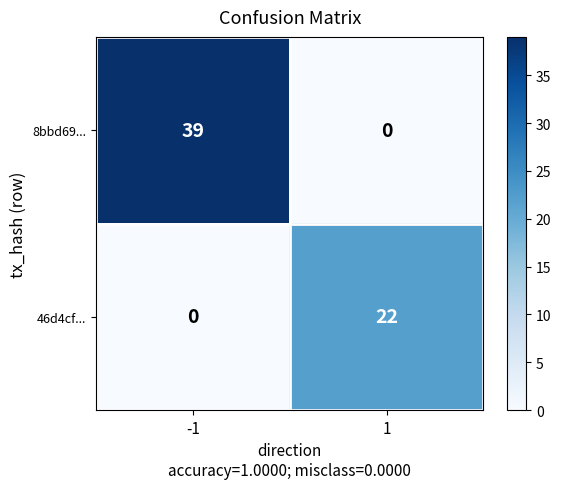

What is the difference between the highest and lowest values at 1?

22